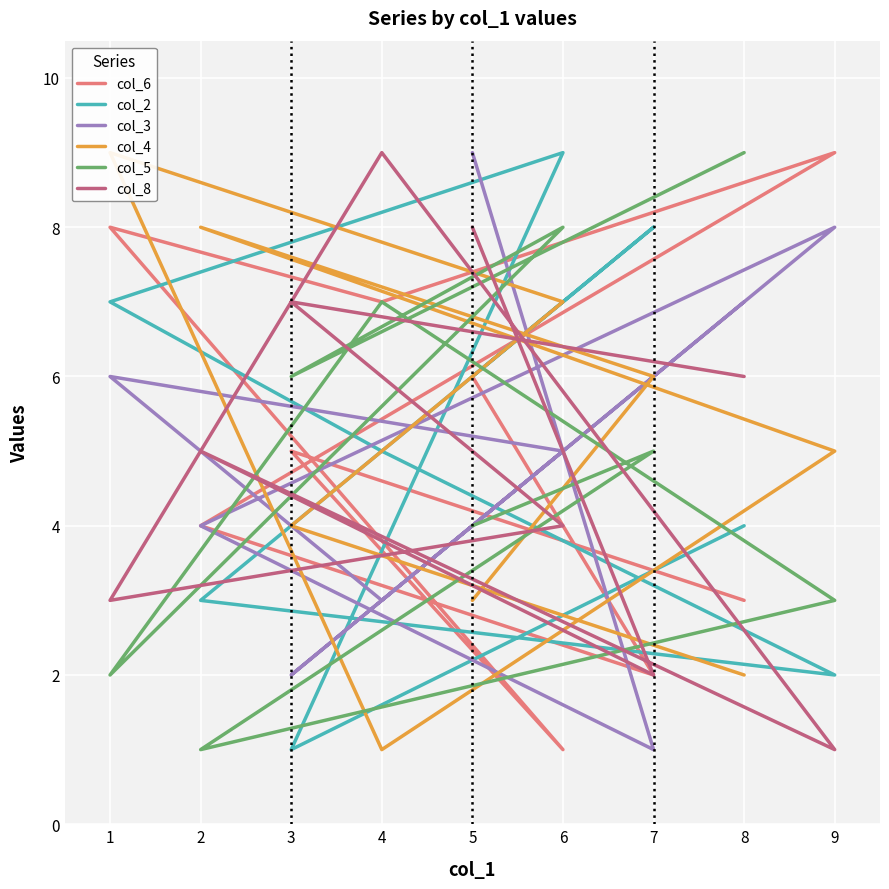

What is the sum of the col_8 values at 2 and 9?

6